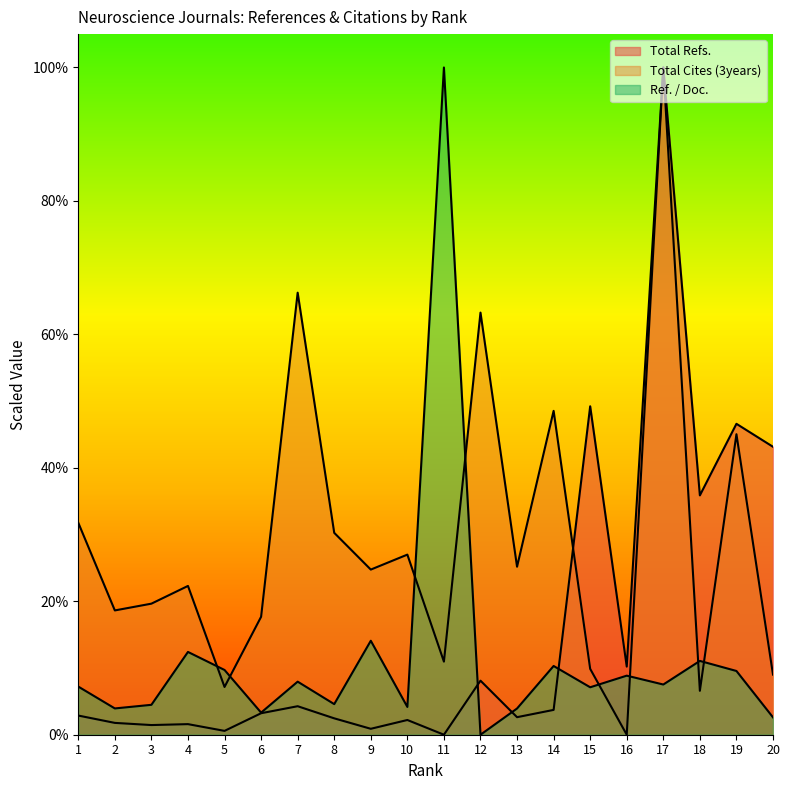

Between which two adjacent categories do Total Cites (3years) and Ref. / Doc. first intersect?

4 and 5